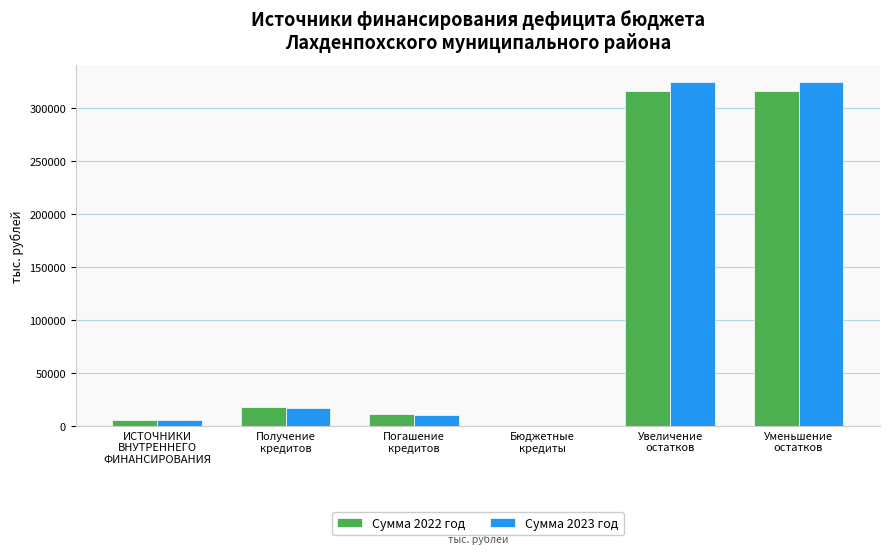

Does the chart contain stacked bars?

No